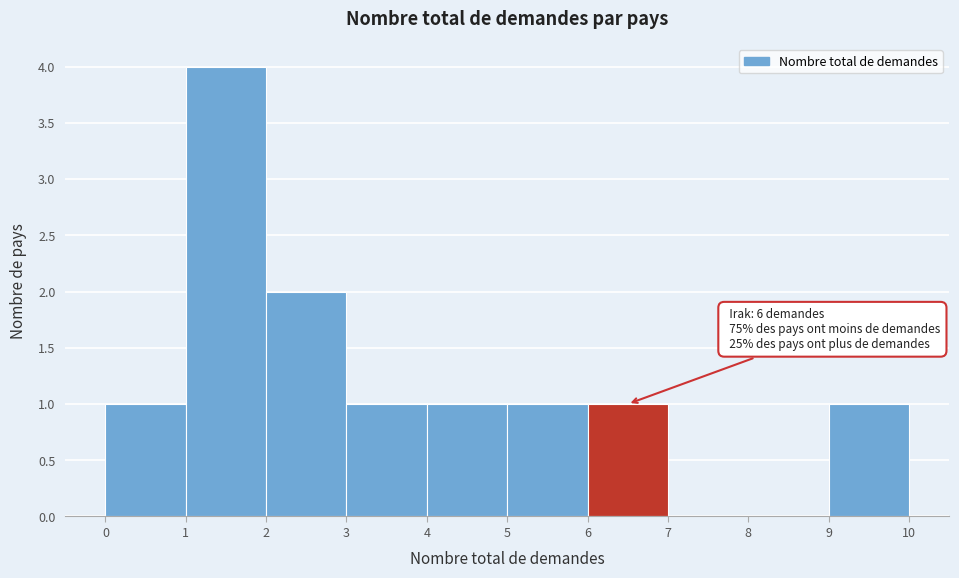

Over which range of the x-axis is the bar tallest?

1 to 2